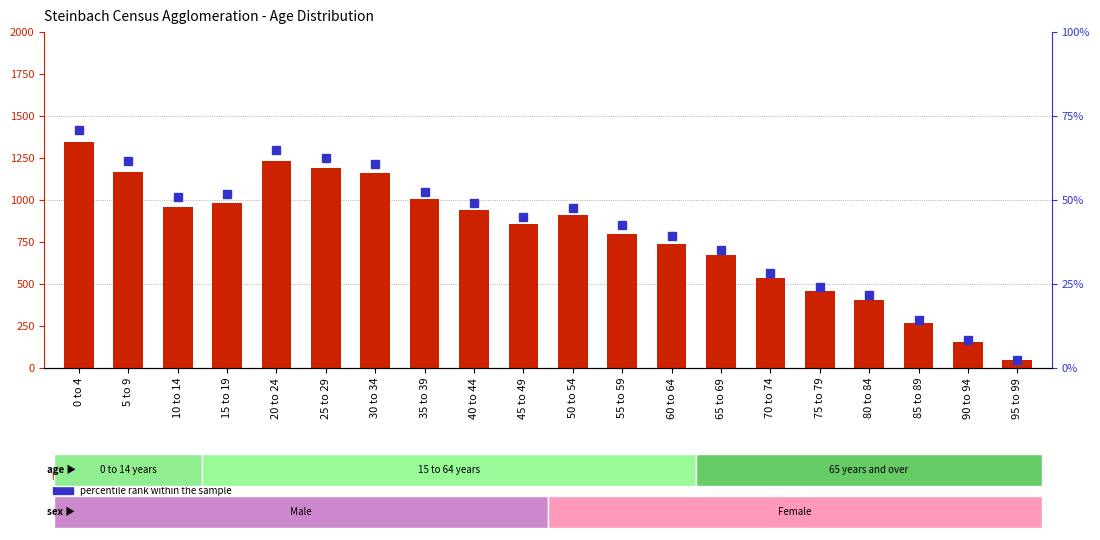

What is the minimum value for count?

50.0